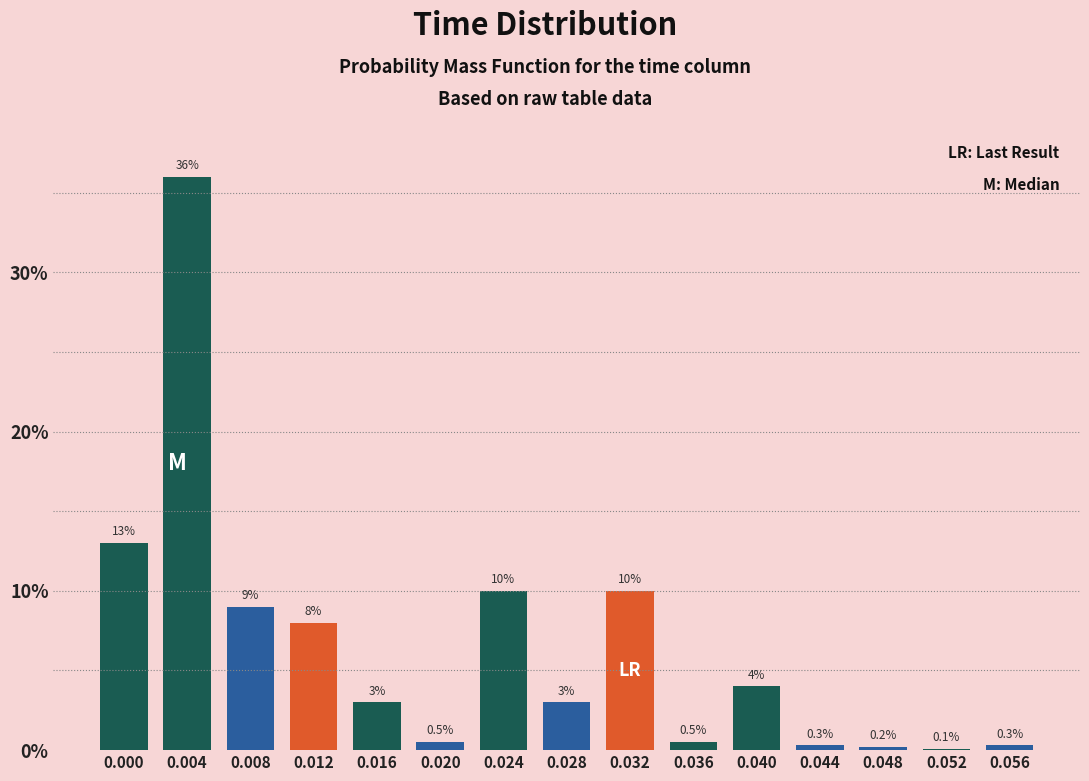

Reading left to right, list all the values displayed in this chart.

0.000=13.0	0.004=36.0	0.008=9.0	0.012=8.0	0.016=3.0	0.020=0.5	0.024=10.0	0.028=3.0	0.032=10.0	0.036=0.5	0.040=4.0	0.044=0.3	0.048=0.2	0.052=0.1	0.056=0.3